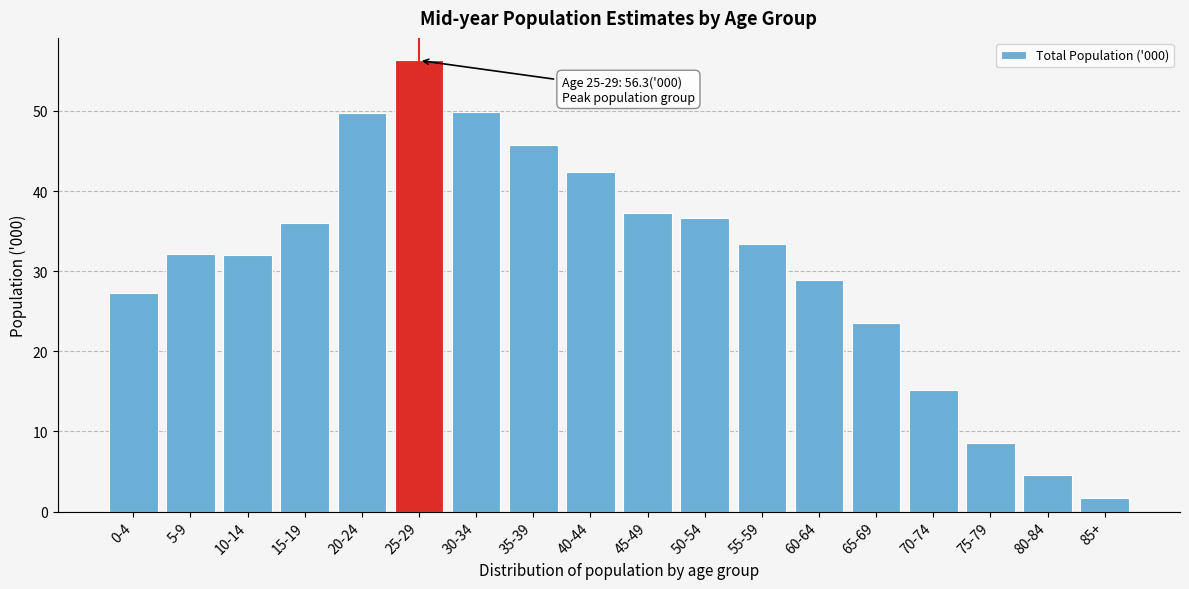

What is the difference between the values at 80-84 and 5-9?

27.6